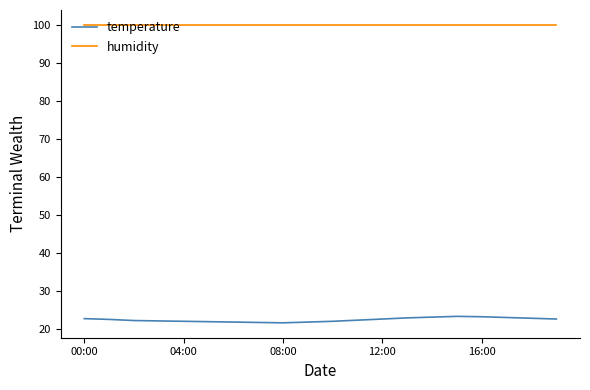

What is the minimum value for humidity?

99.9